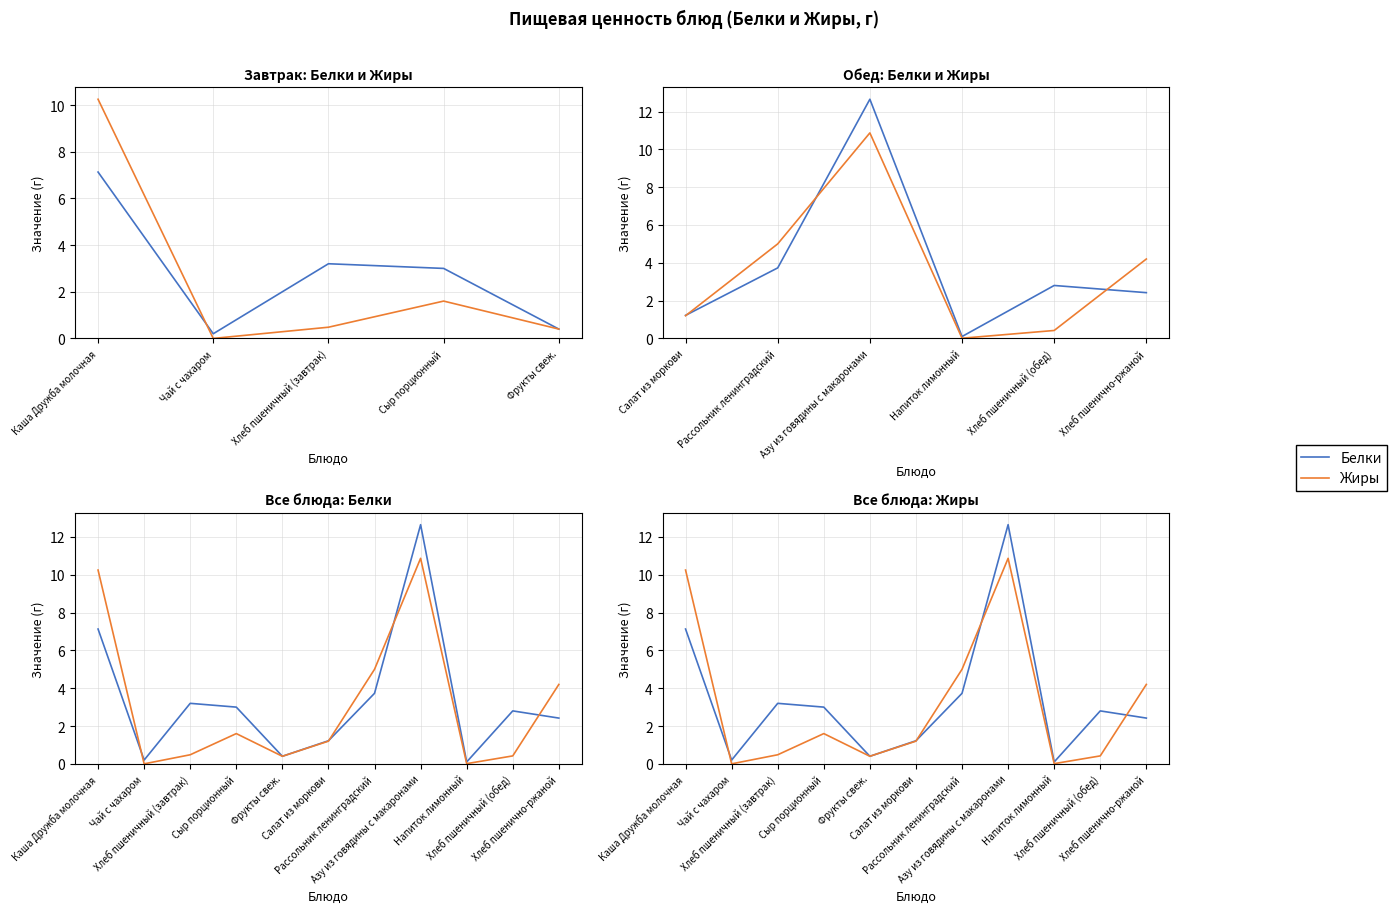

How many values in the Жиры series exceed 1?

6